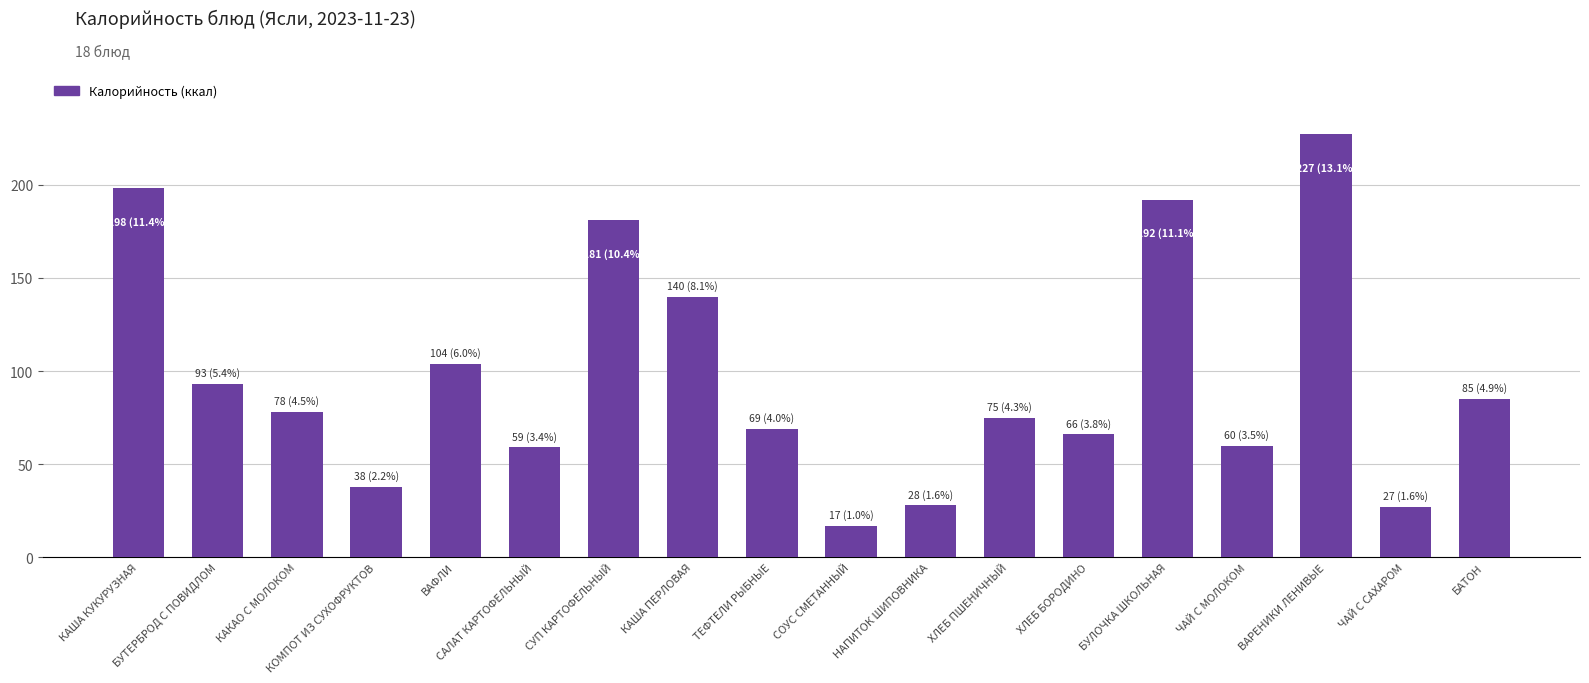

Approximately how many times larger is the value at САЛАТ КАРТОФЕЛЬНЫЙ compared to КАША ПЕРЛОВАЯ?

0.4